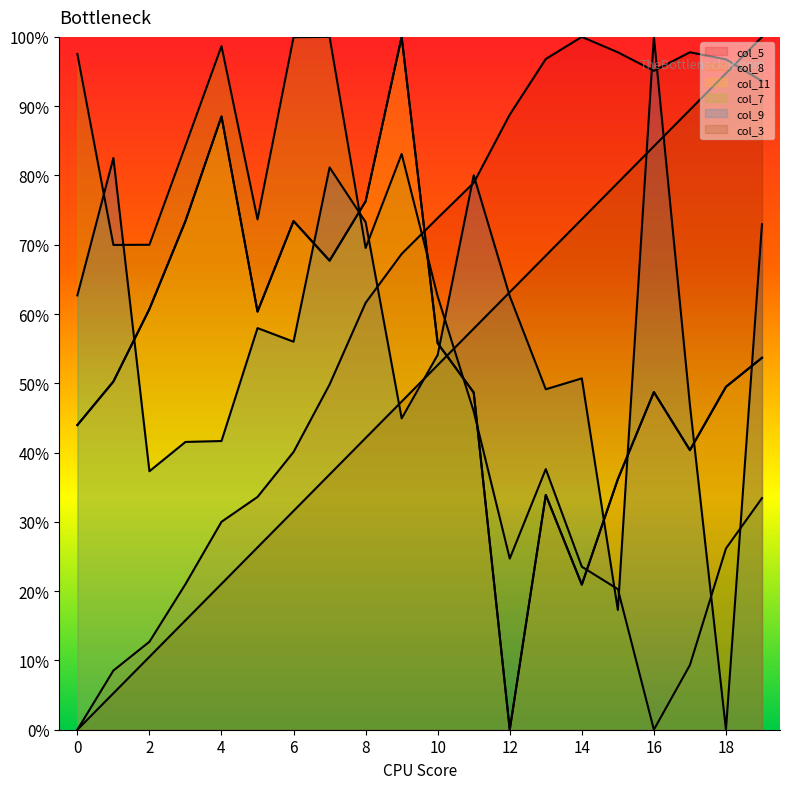

Reading right to left, what are all the values shown in this chart?

col_3: 19=100.0	18=94.7	17=89.5	16=84.2	15=78.9	14=73.7	13=68.4	12=63.2	11=57.9	10=52.6	9=47.4	8=42.1	7=36.8	6=31.6	5=26.3	4=21.1	3=15.8	2=10.5	1=5.3	0=0.0
col_9: 19=73.0	18=0.0	17=46.9	16=100.0	15=17.3	14=50.7	13=49.1	12=62.6	11=80.0	10=54.1	9=44.9	8=73.3	7=81.2	6=56.0	5=58.0	4=41.7	3=41.5	2=37.3	1=82.5	0=62.7
col_7: 19=33.4	18=26.2	17=9.3	16=0.0	15=20.3	14=23.5	13=37.6	12=24.7	11=45.9	10=62.5	9=83.1	8=69.5	7=100.0	6=99.9	5=73.7	4=98.7	3=84.3	2=70.0	1=70.0	0=97.5
col_5: 19=93.6	18=96.8	17=97.8	16=95.1	15=97.8	14=100.0	13=96.8	12=88.8	11=78.9	10=73.9	9=68.7	8=61.6	7=49.8	6=40.1	5=33.6	4=30.0	3=21.0	2=12.7	1=8.5	0=0.0
col_8: 19=53.7	18=49.5	17=40.4	16=48.7	15=36.2	14=20.9	13=33.9	12=0.0	11=48.7	10=55.8	9=100.0	8=76.3	7=67.7	6=73.4	5=60.3	4=88.5	3=73.4	2=60.7	1=50.3	0=44.0
col_11: 19=53.7	18=49.5	17=40.4	16=48.7	15=36.2	14=20.9	13=33.9	12=0.0	11=48.7	10=55.8	9=100.0	8=76.3	7=67.7	6=73.4	5=60.3	4=88.5	3=73.4	2=60.7	1=50.3	0=44.0